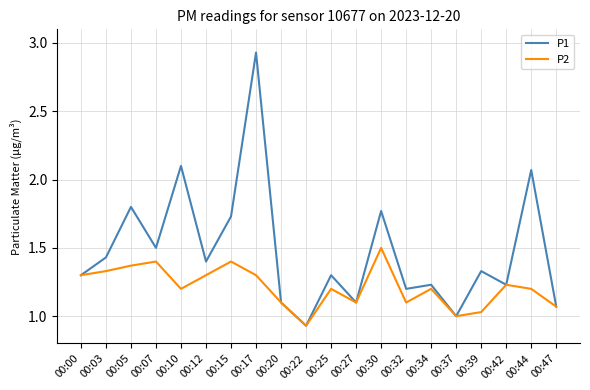

True or false: P1 has a value of 0.3 at 00:39.

False